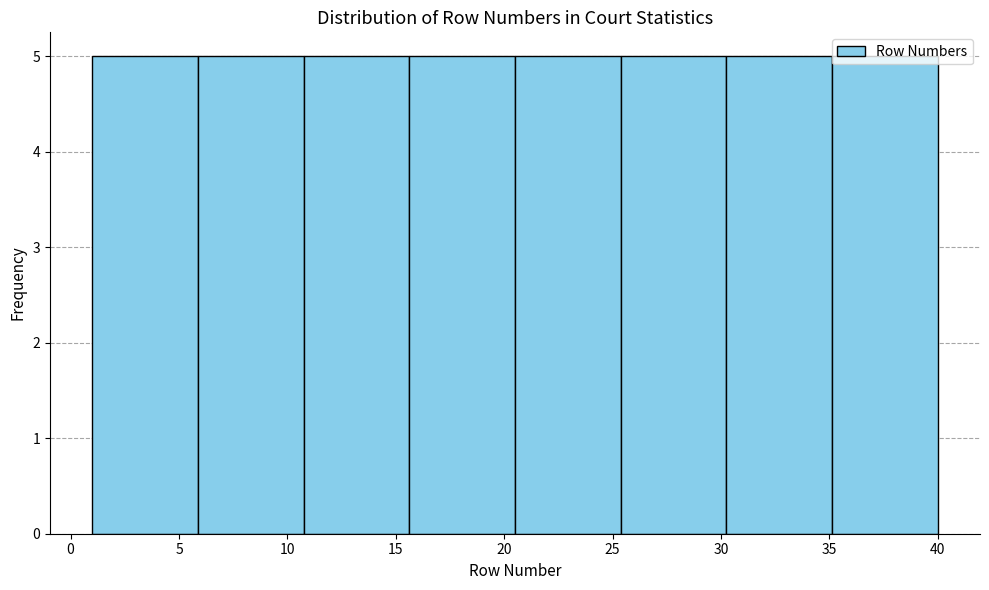

Reading left to right, transcribe this chart: for each bar, give the range it covers on the x-axis and its height. Neither the bar edges nor the heights are printed on the chart, so give them approximately, as read against the axes.

1.0 to 6.0: 5
6.0 to 11.0: 5
11.0 to 15.5: 5
15.5 to 20.5: 5
20.5 to 25.5: 5
25.5 to 30.5: 5
30.5 to 35.0: 5
35.0 to 40.0: 5